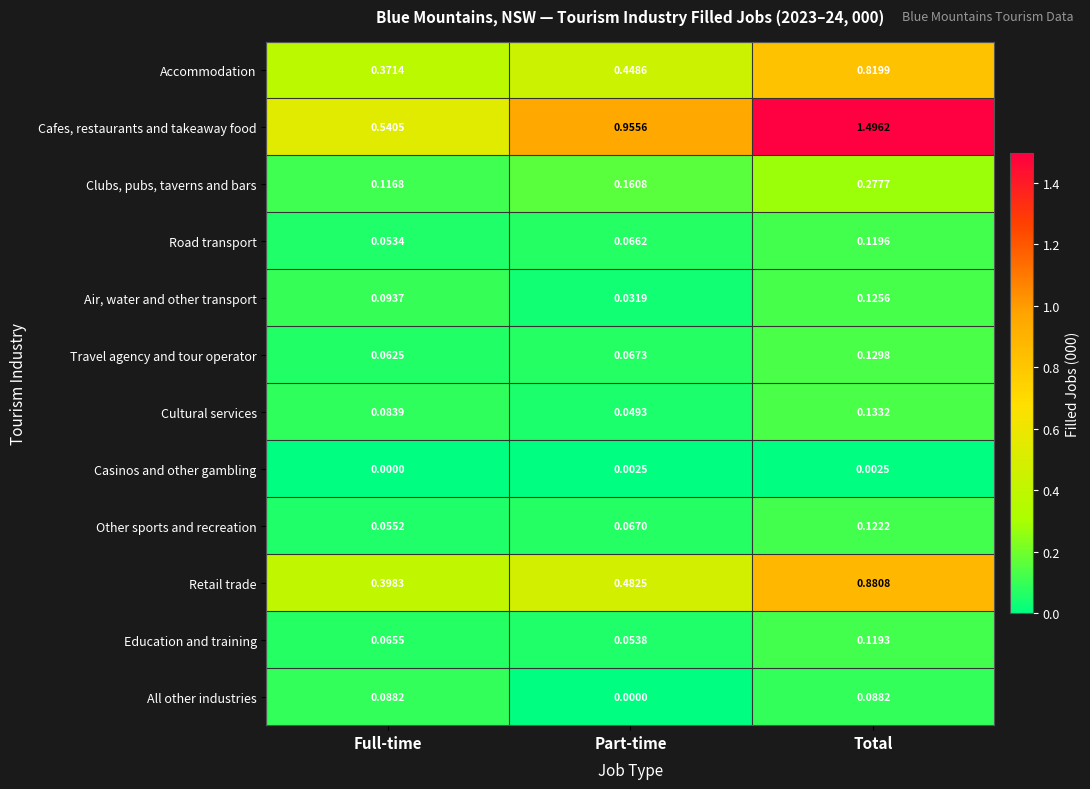

Which series changed the most between Full-time and Part-time?

Cafes, restaurants and takeaway food